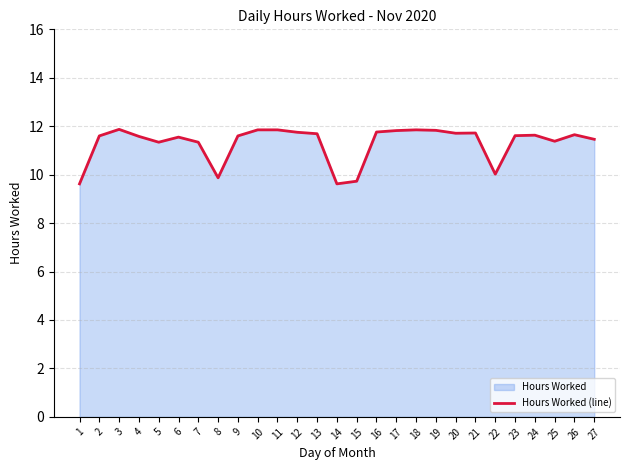

Rank the categories by value from lowest to highest.

1, 14, 15, 8, 22, 5, 7, 25, 27, 6, 4, 2, 9, 23, 24, 26, 13, 20, 21, 12, 16, 17, 19, 10, 11, 18, 3